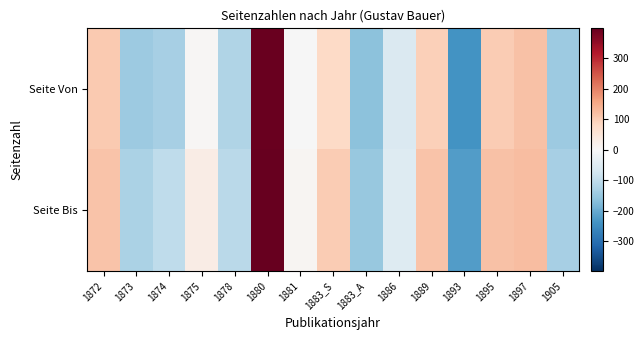

Rank the series at 1893 from lowest to highest value.

Seite Von, Seite Bis